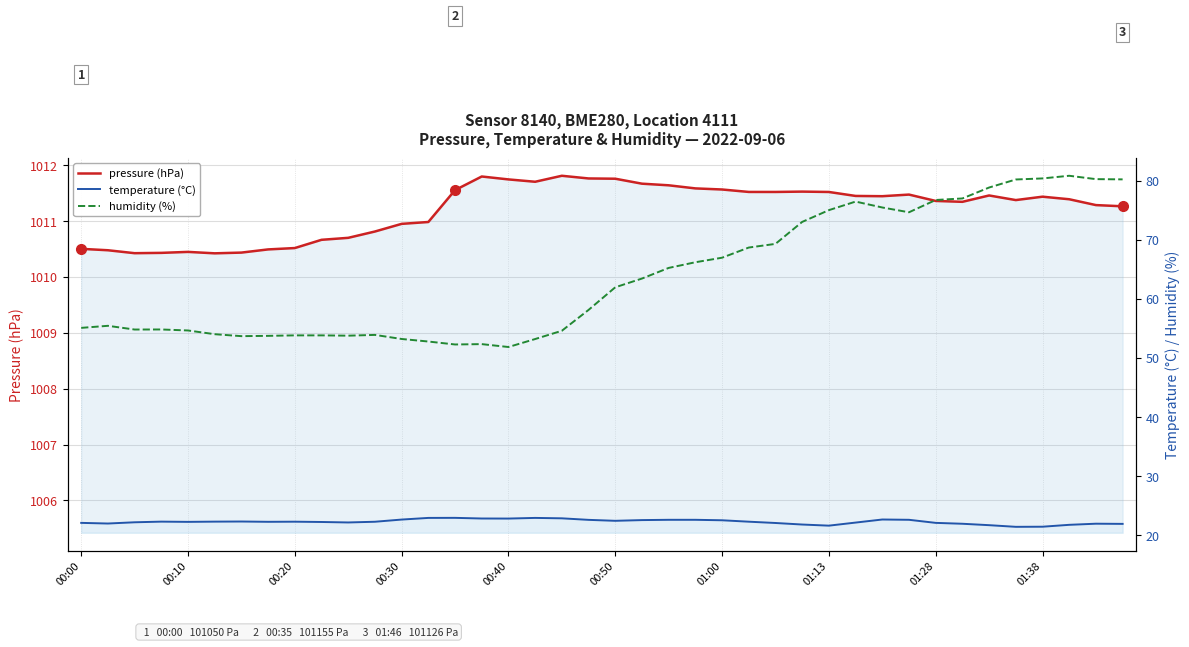

The value of temperature (°C) at 00:20 is 11.7. True or false?

False